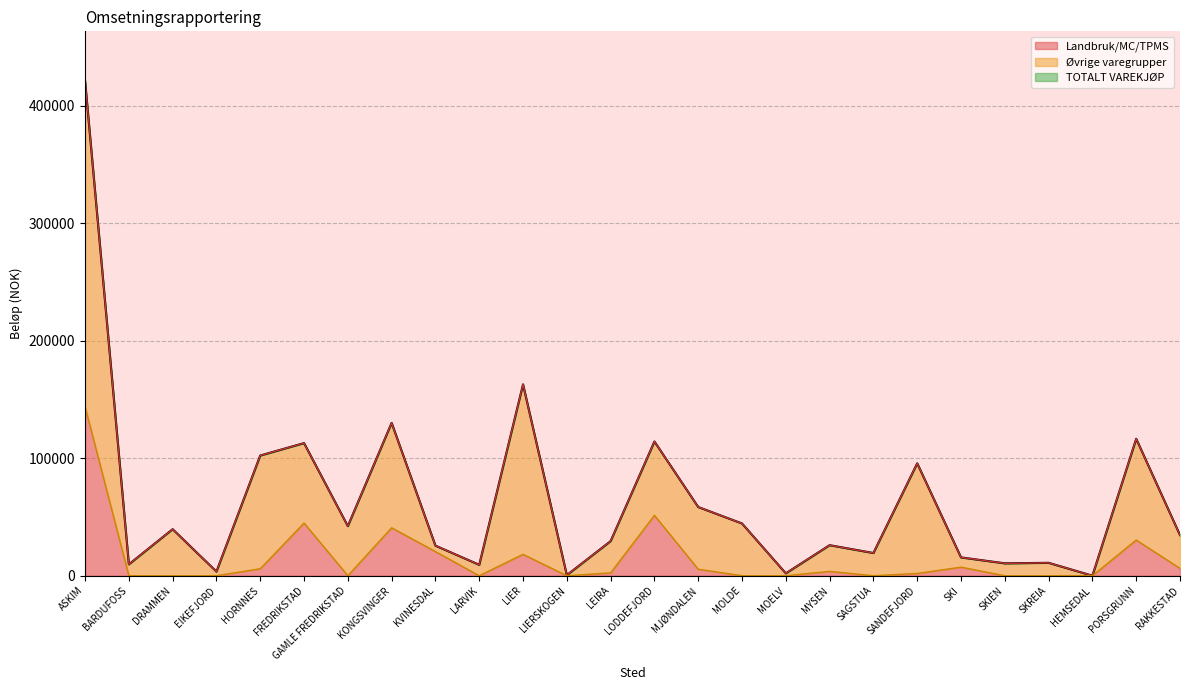

What is the total value across all series at MJØNDALEN?

122529.6